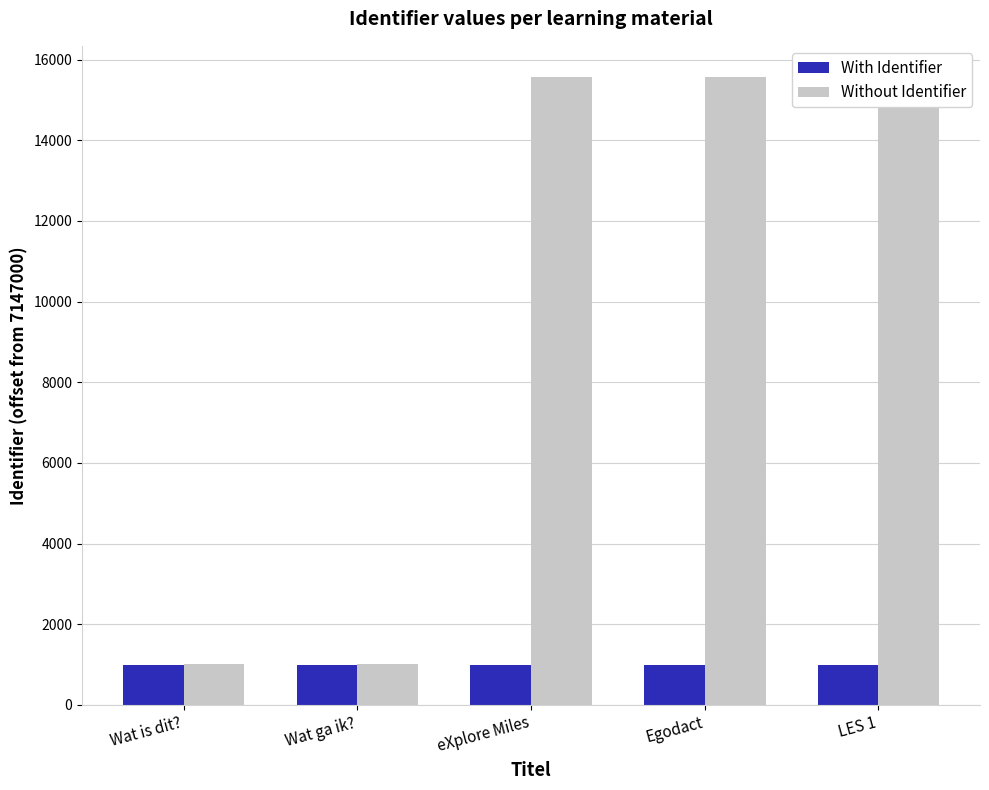

Rank the categories by With Identifier value from lowest to highest.

Wat is dit?, Wat ga ik?, eXplore Miles, Egodact, LES 1